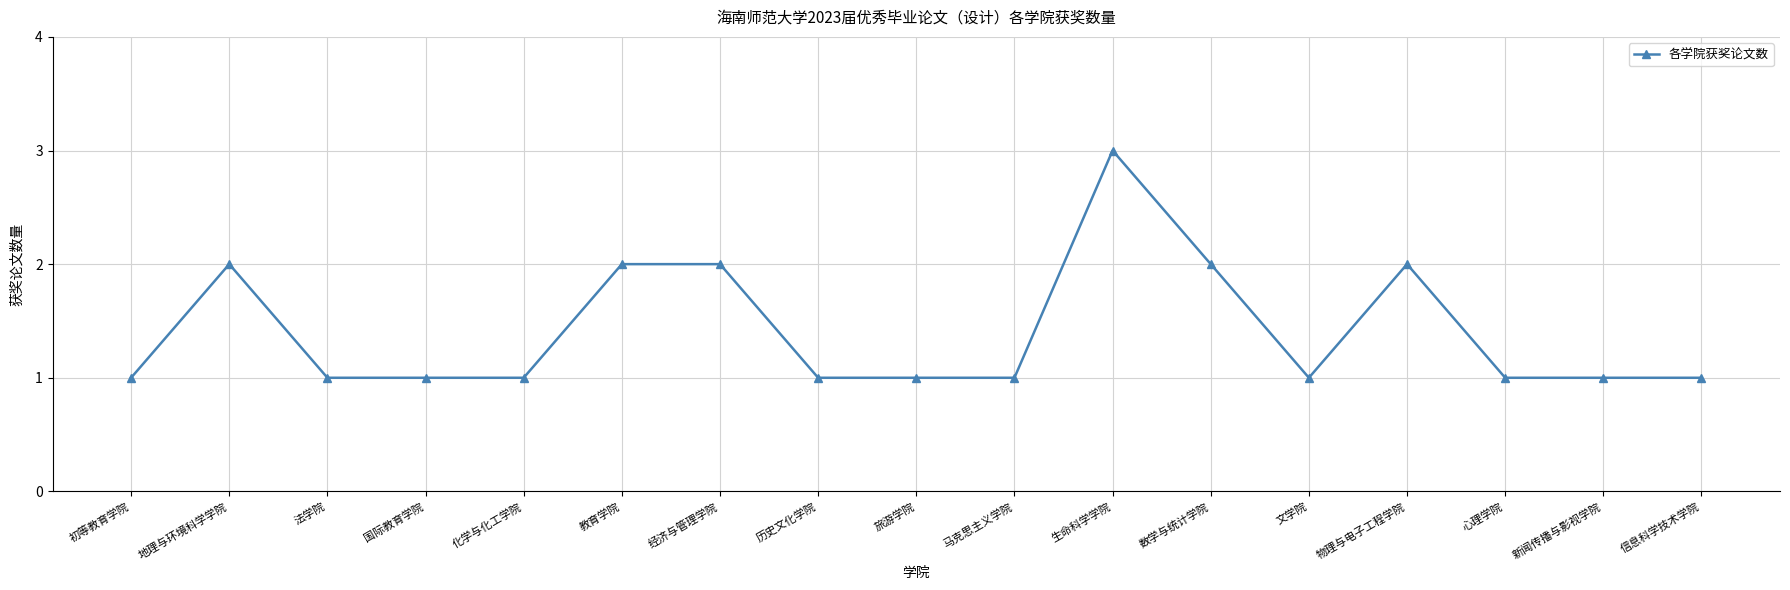

True or false: there are more than 1 points higher than both neighbors.

True